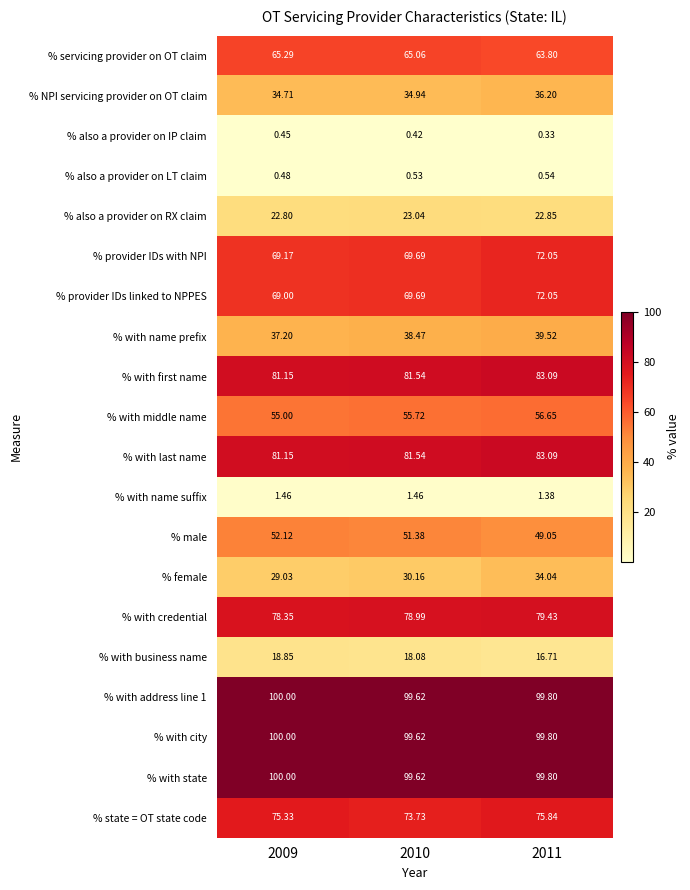

Which category has the lowest value across all series?

2011